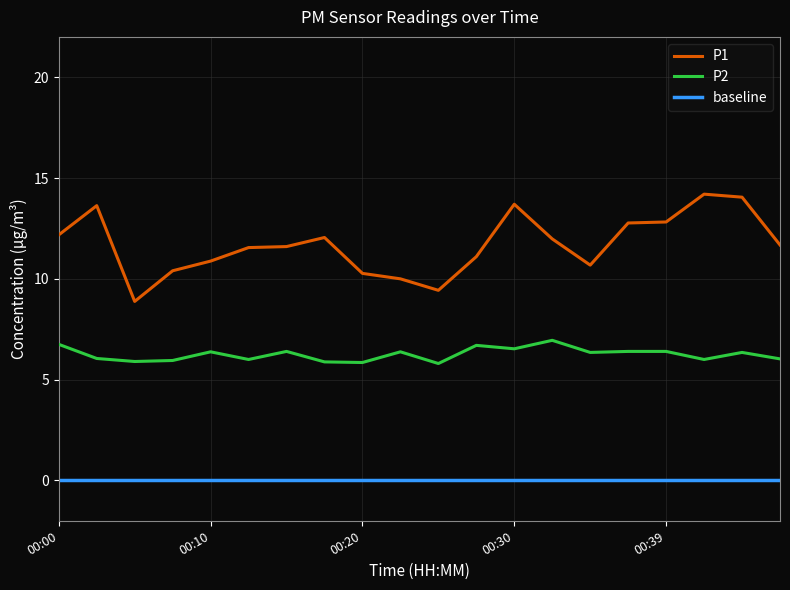

What is the value of the P2 point at the 16th from the left?

6.4